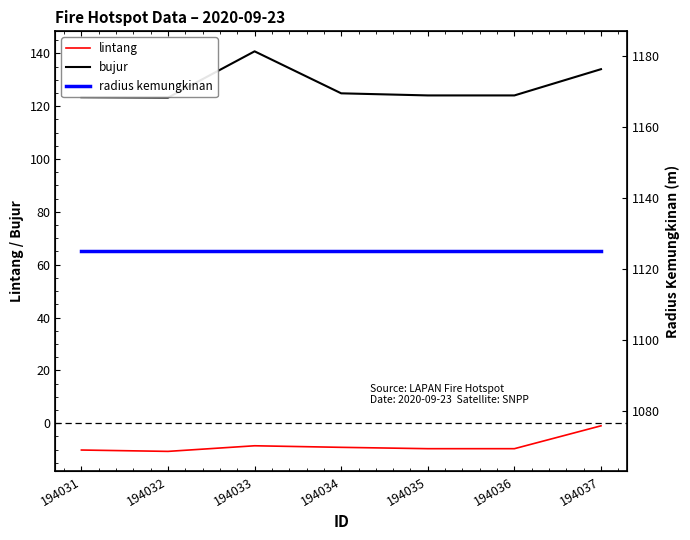

True or false: lintang and bujur intersect in this chart.

False